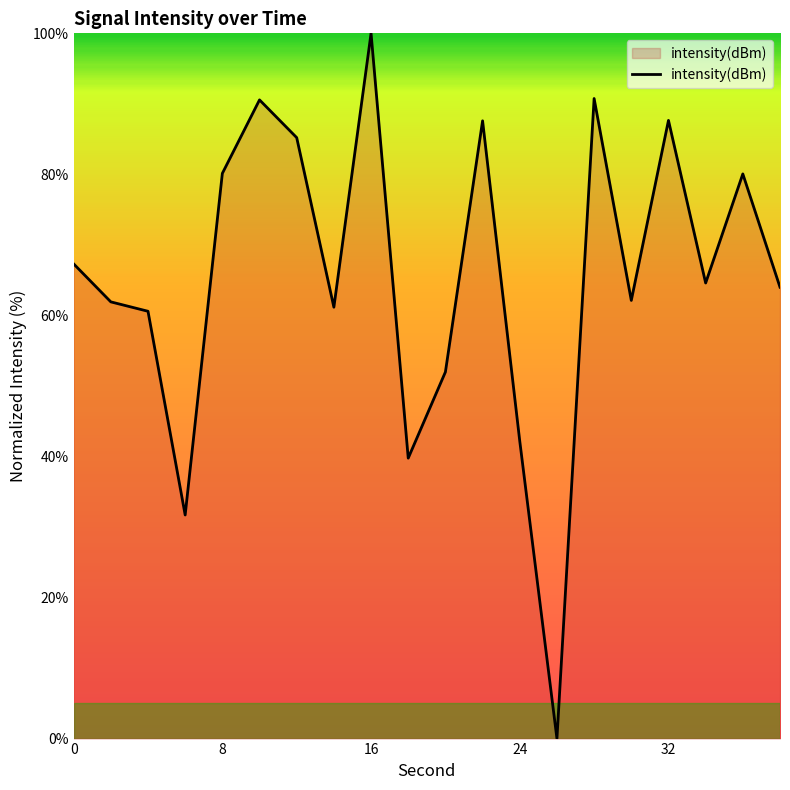

What is the difference between the maximum and minimum values?

100.0